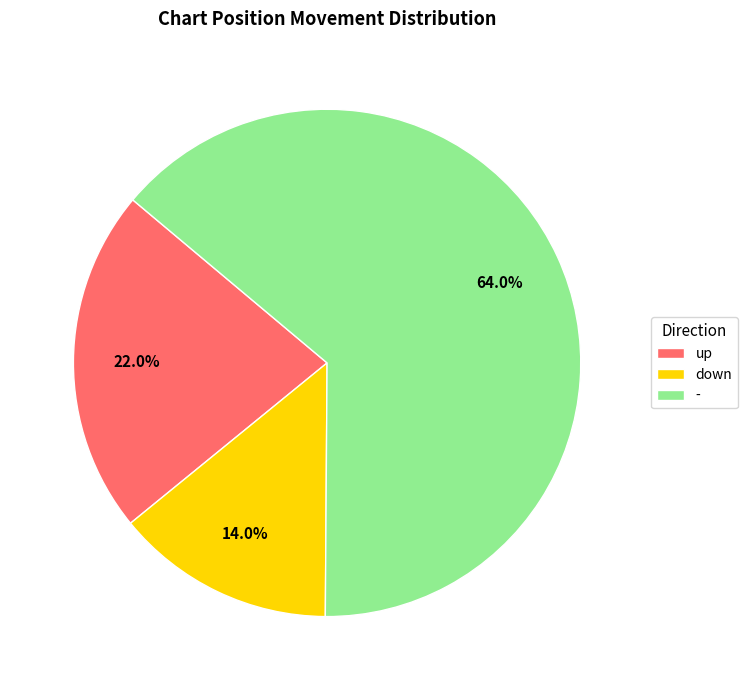

To the nearest percent, what is the difference between the up and down slice percentages?

8%